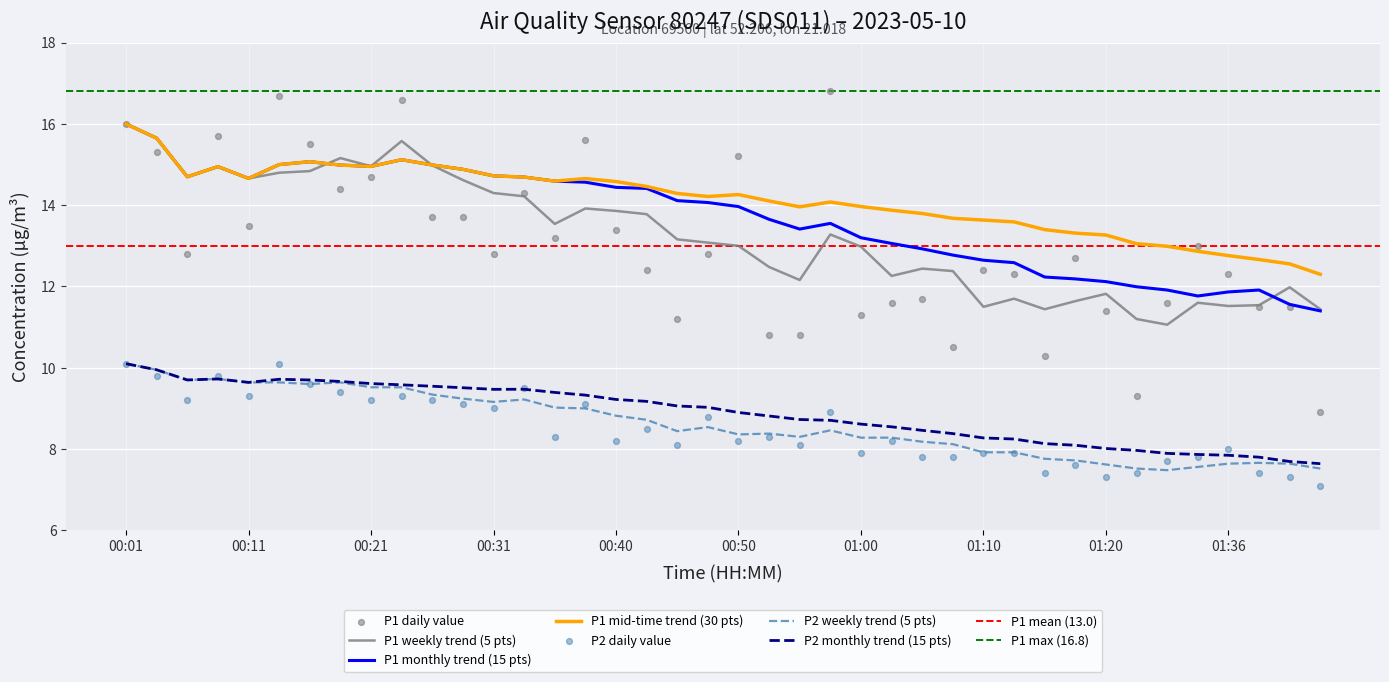

True or false: P2 weekly trend (5 pts) has a value of 9.6 at 00:11.

True